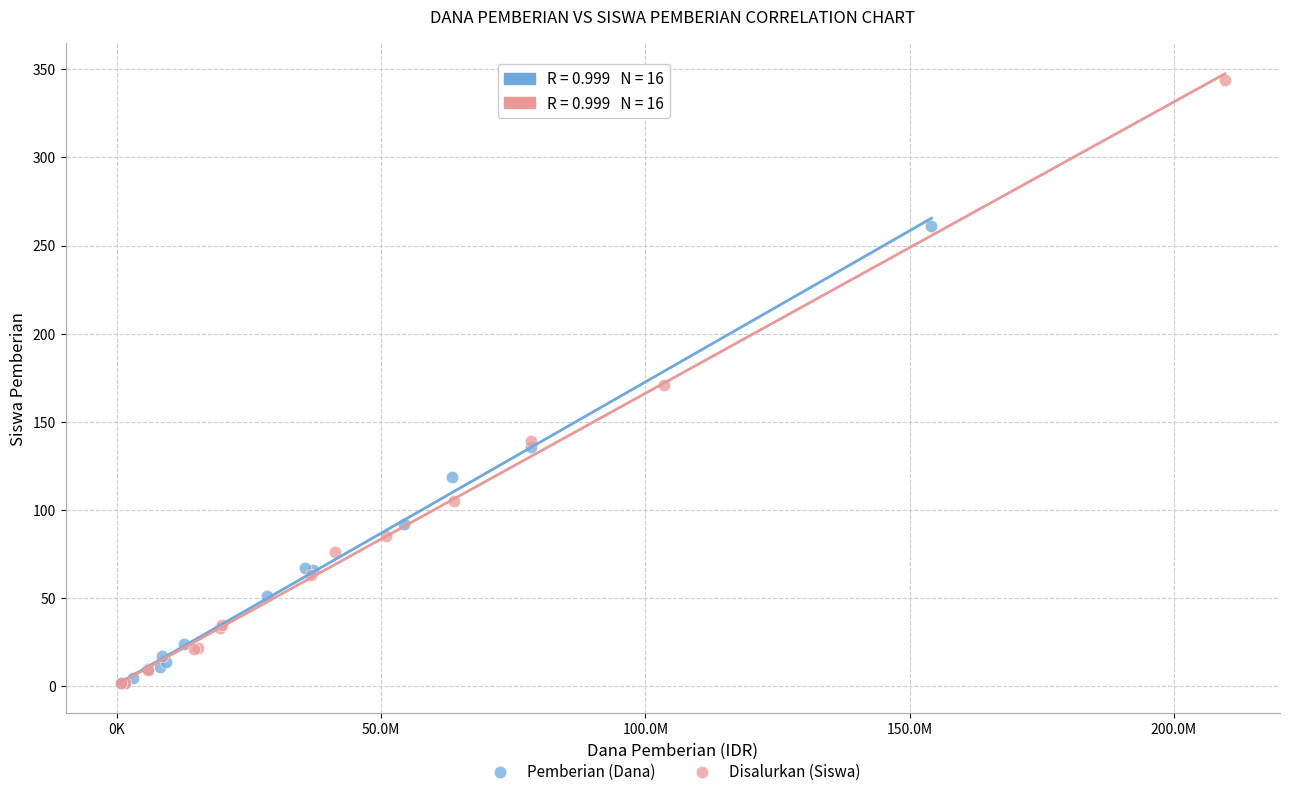

Which series has the widest spread of Y values?

Disalurkan (Siswa)